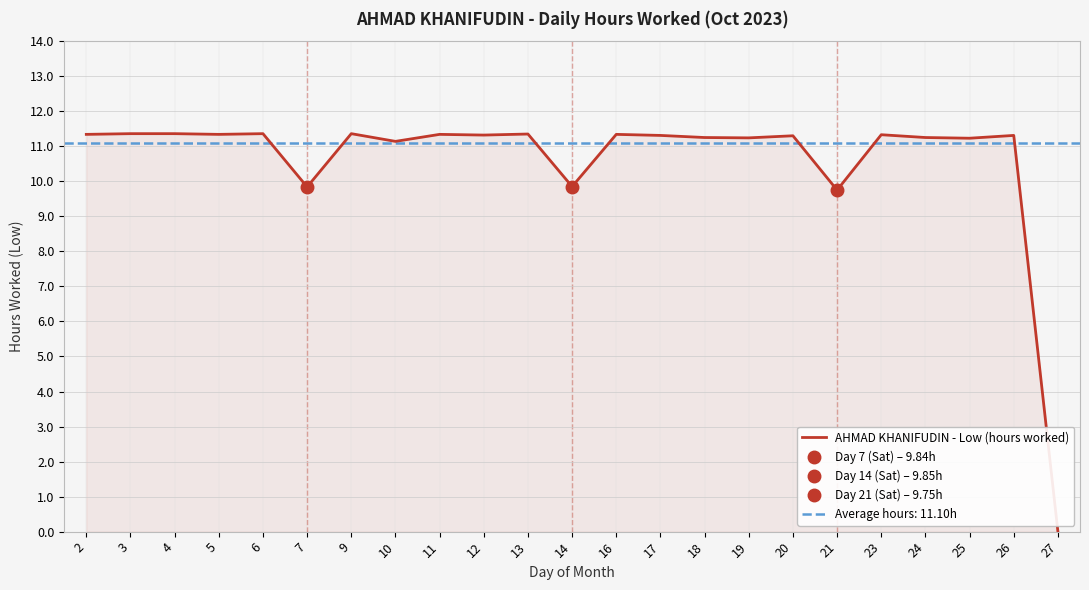

Which category has the lowest value across all series?

27